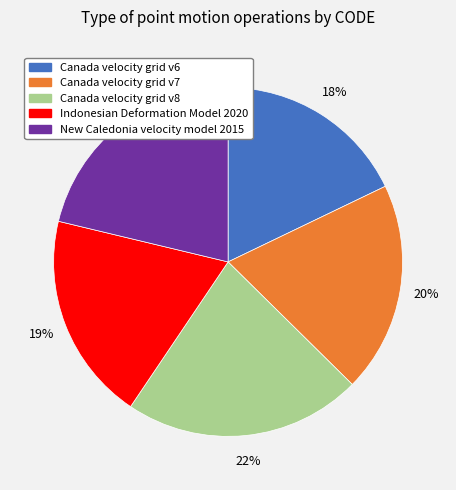

To the nearest percent, what is the difference between the Indonesian Deformation Model 2020 and Canada velocity grid v6 slice percentages?

1%